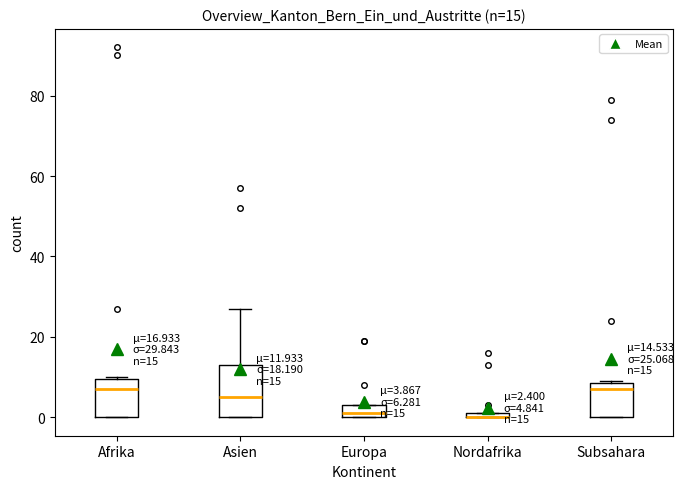

Comparing the boxes themselves (not the whiskers), which one is the tallest?

Asien